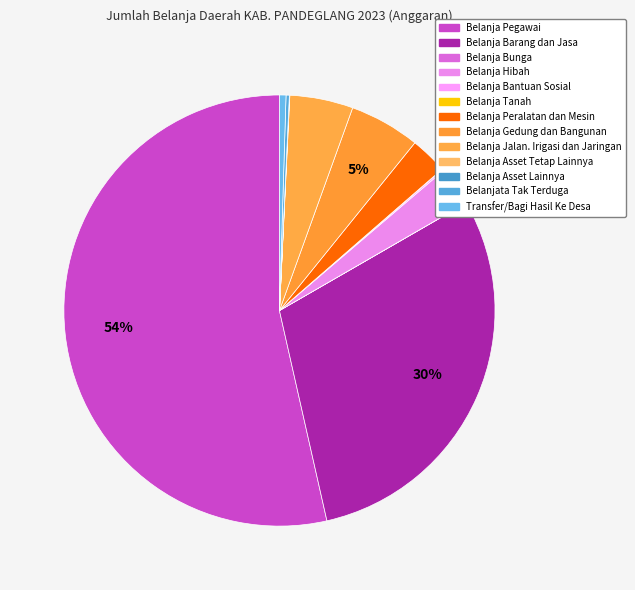

To the nearest percent, what is the combined percentage of Belanja Bantuan Sosial and Belanja Jalan. Irigasi dan Jaringan?

5%